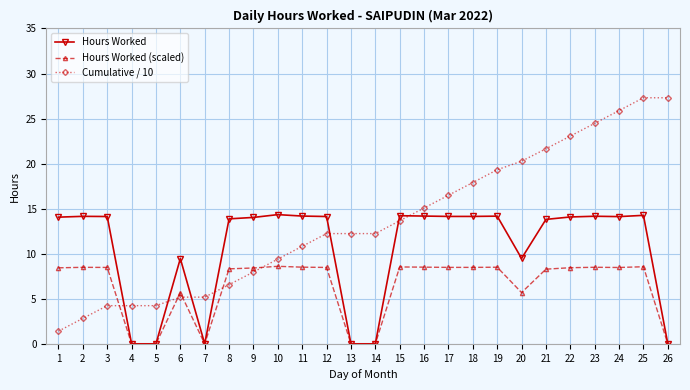

What are all the series names shown in the legend?

Hours Worked, Hours Worked (scaled), Cumulative / 10